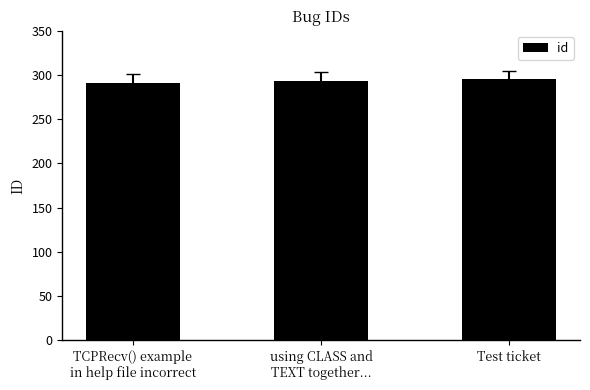

What is the value of the 1st bar from the left?

291